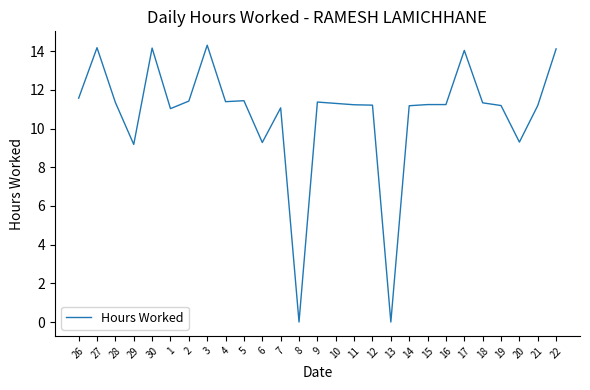

True or false: the data shows 19.5 at 11.

False